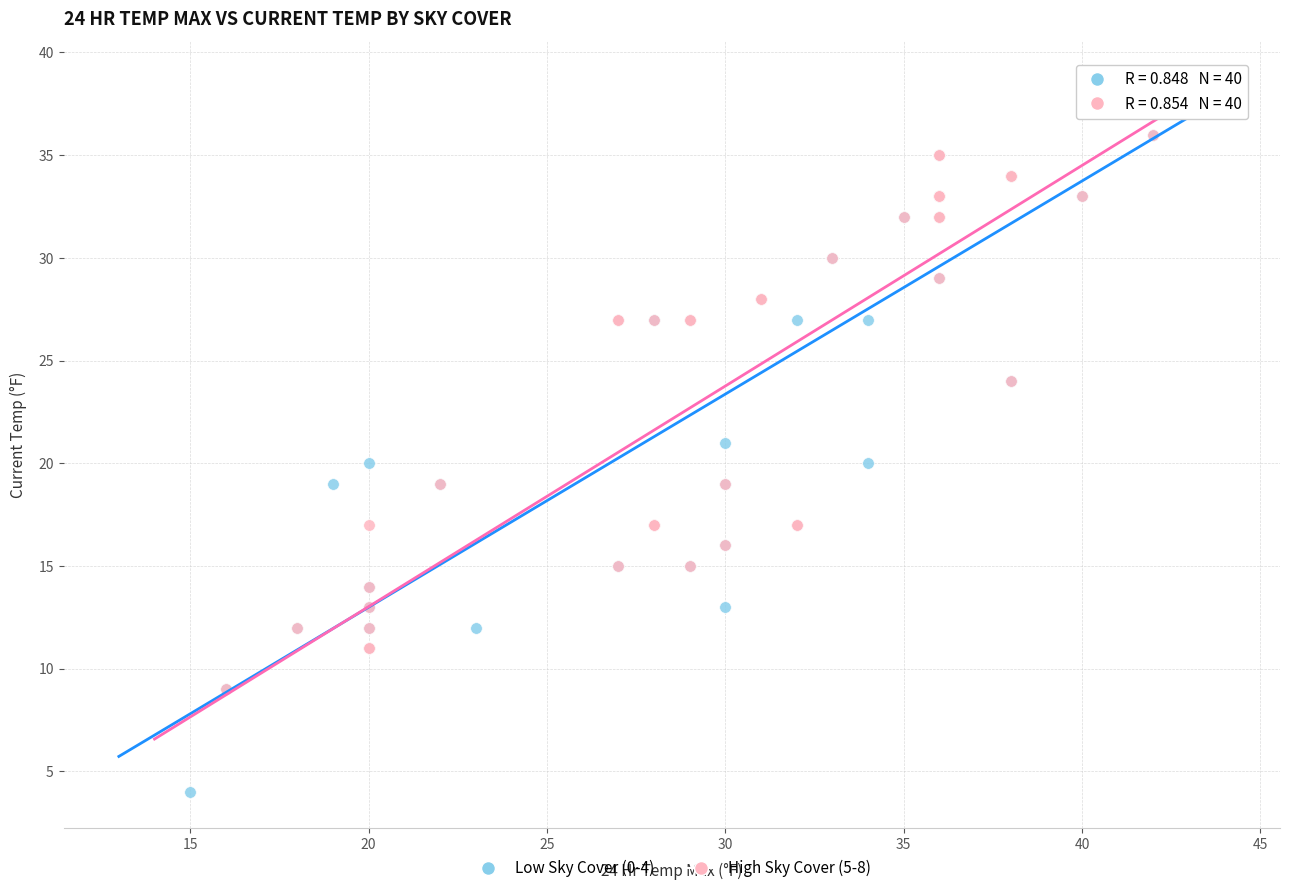

What are all the series names shown in the legend?

Low Sky Cover (0-4), High Sky Cover (5-8)